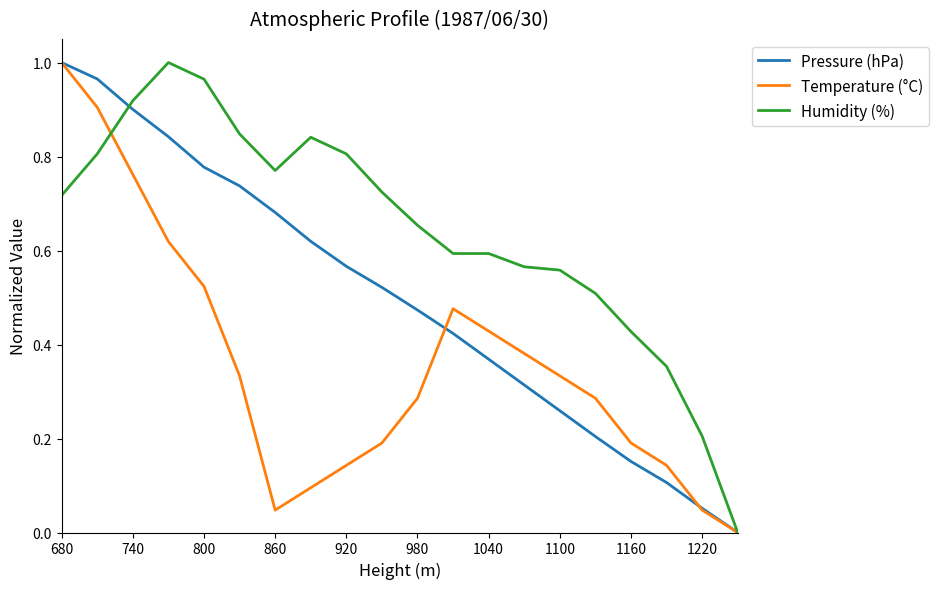

Which series has the largest total across all categories?

Humidity (%)